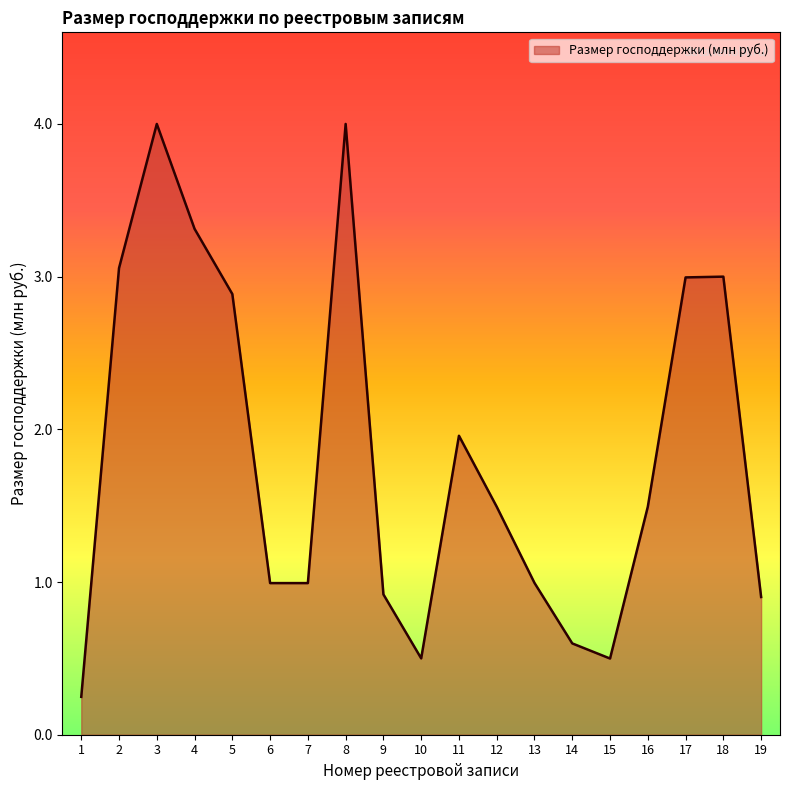

What is the change in value from 14 to 16?

+0.9